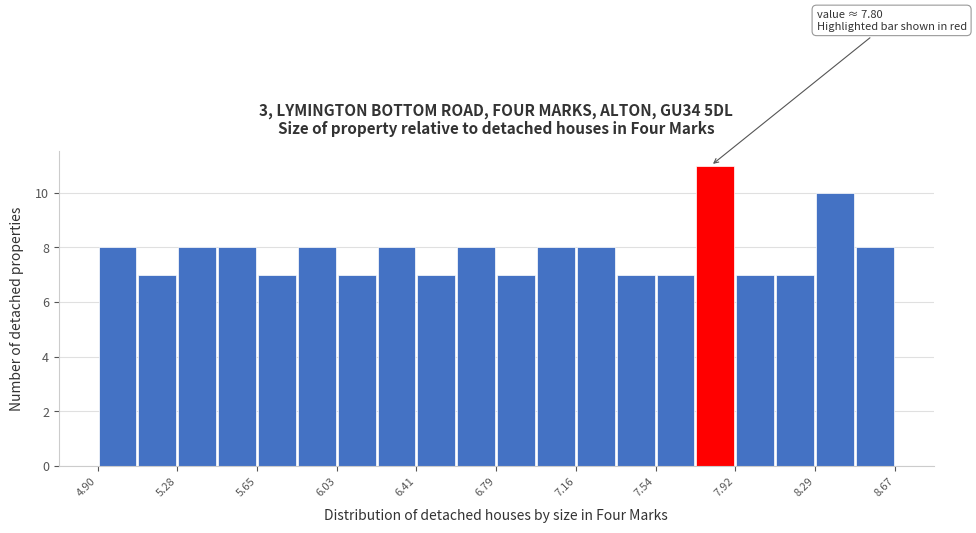

Read against the x-axis, roughly where is the centre of the tallest bar?

7.80